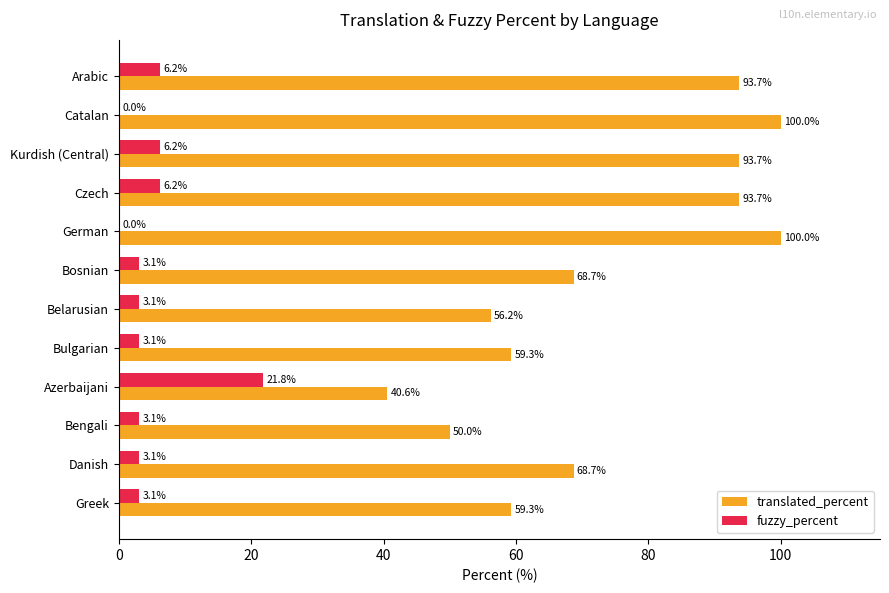

What is the sum of the fuzzy_percent values at Arabic and Czech?

12.4